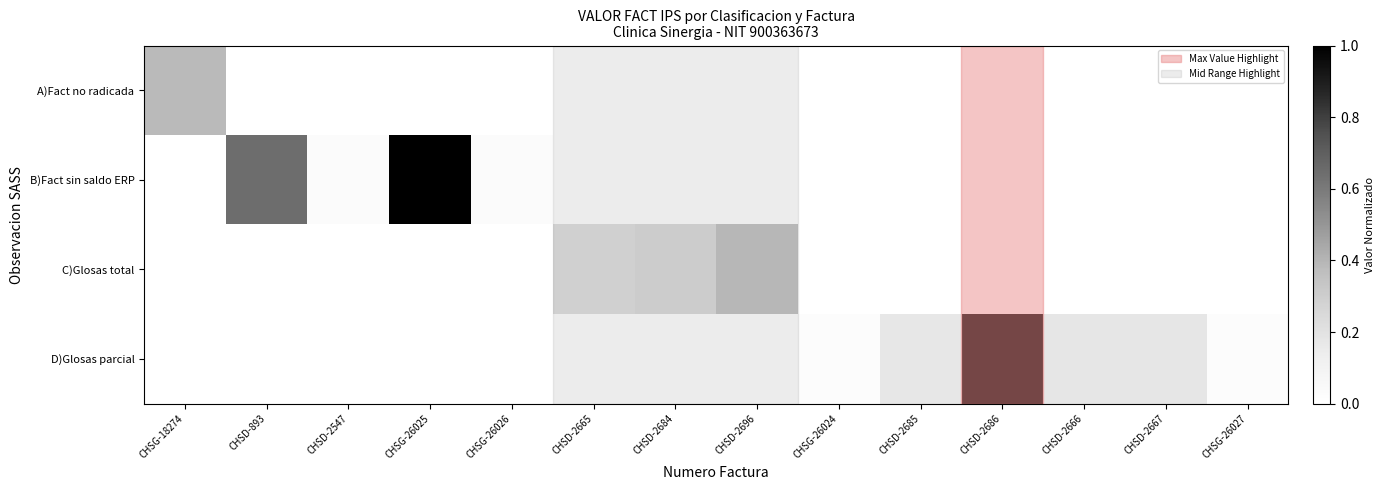

Which series changed the most between CHSD-2547 and CHSD-2684?

C)Glosas total